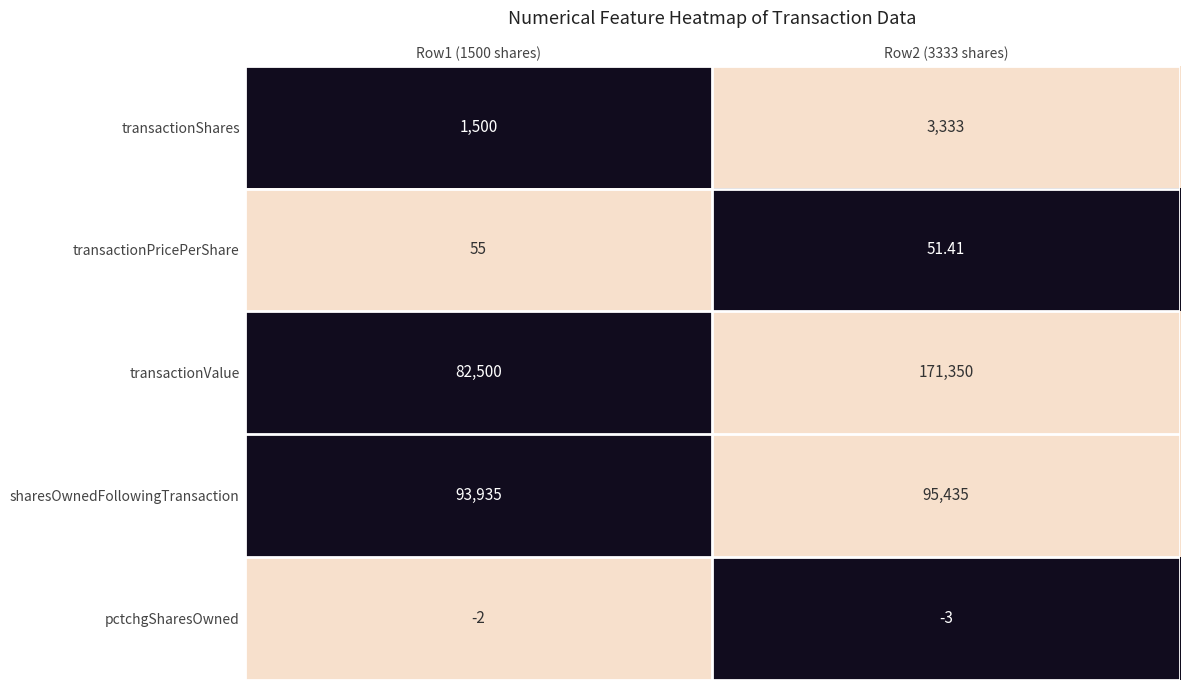

Which series has the largest total across all categories?

transactionValue